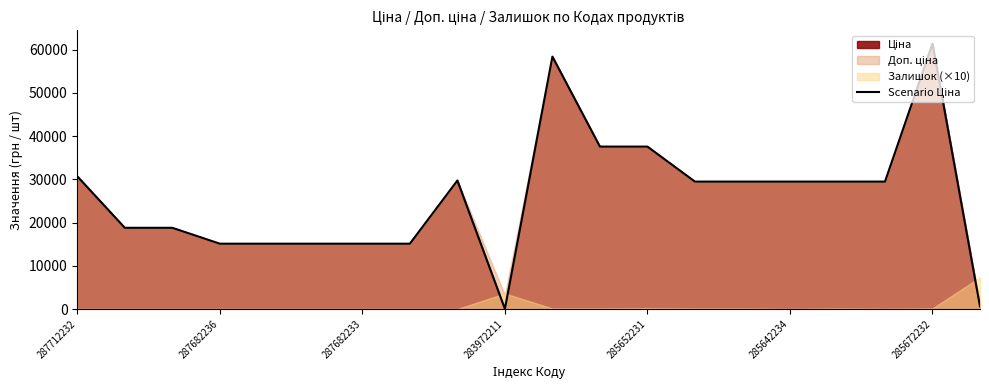

True or false: the data has more than 2 interior local peaks.

True